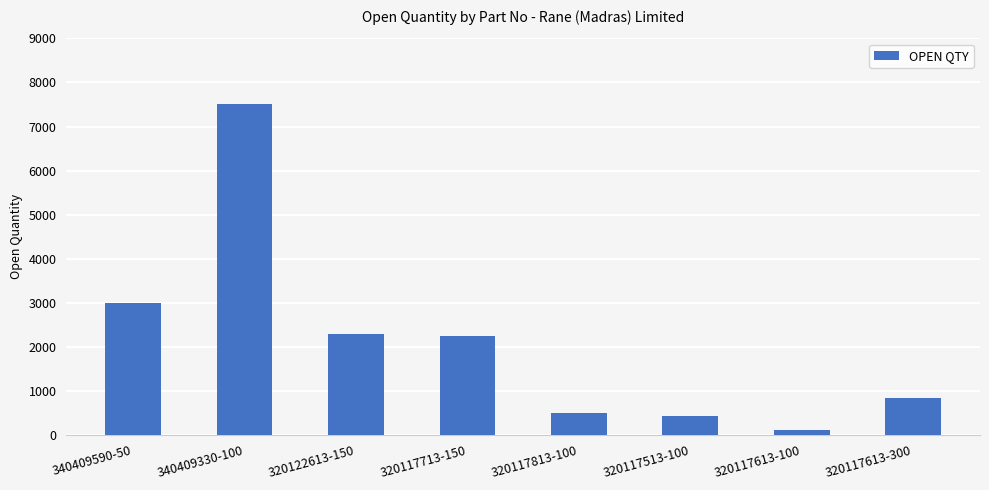

How many bars are there in total?

8